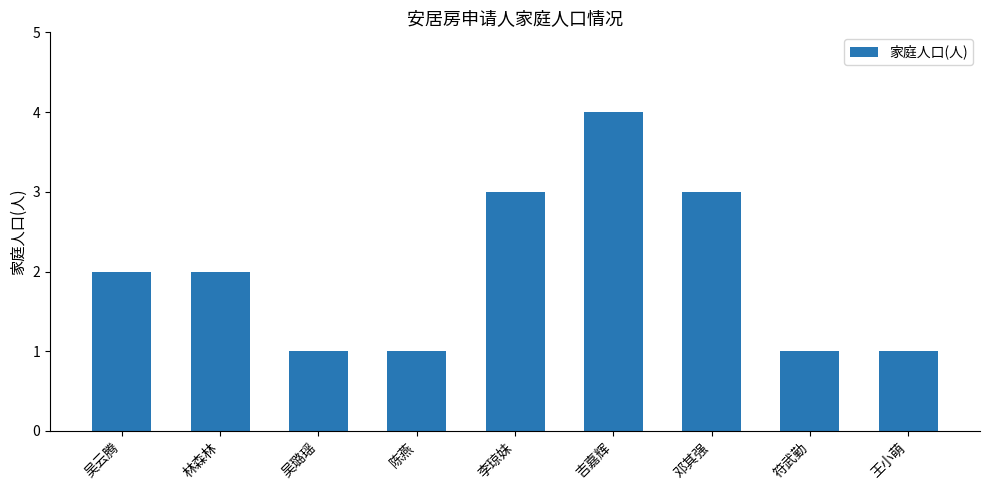

What is the difference between the maximum and minimum values?

3